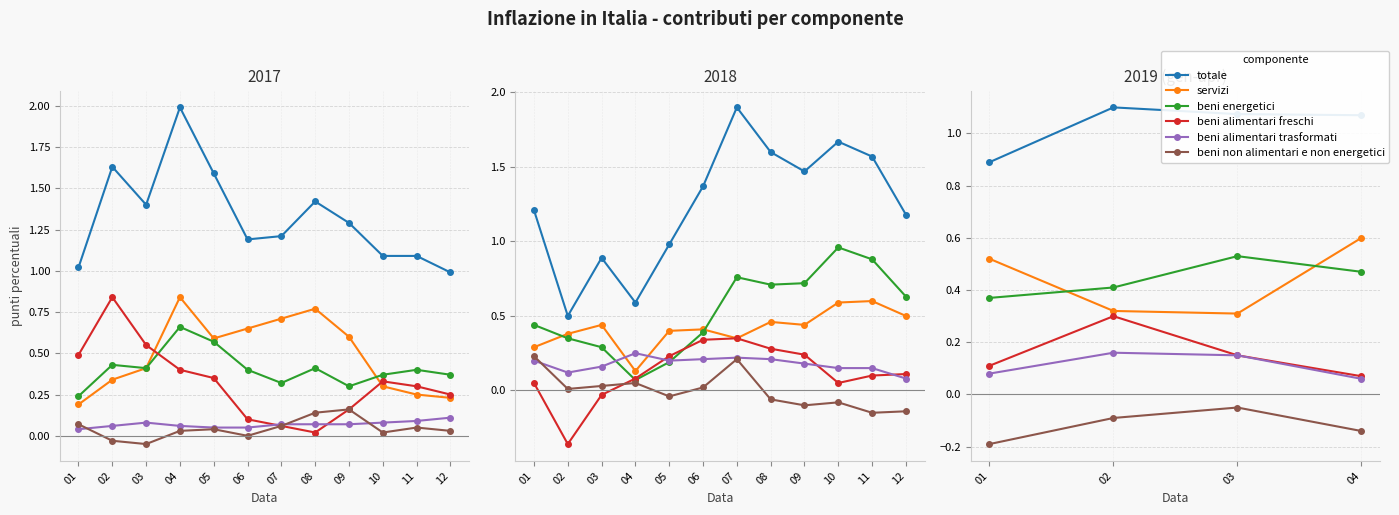

How many lines are shown in the chart?

6